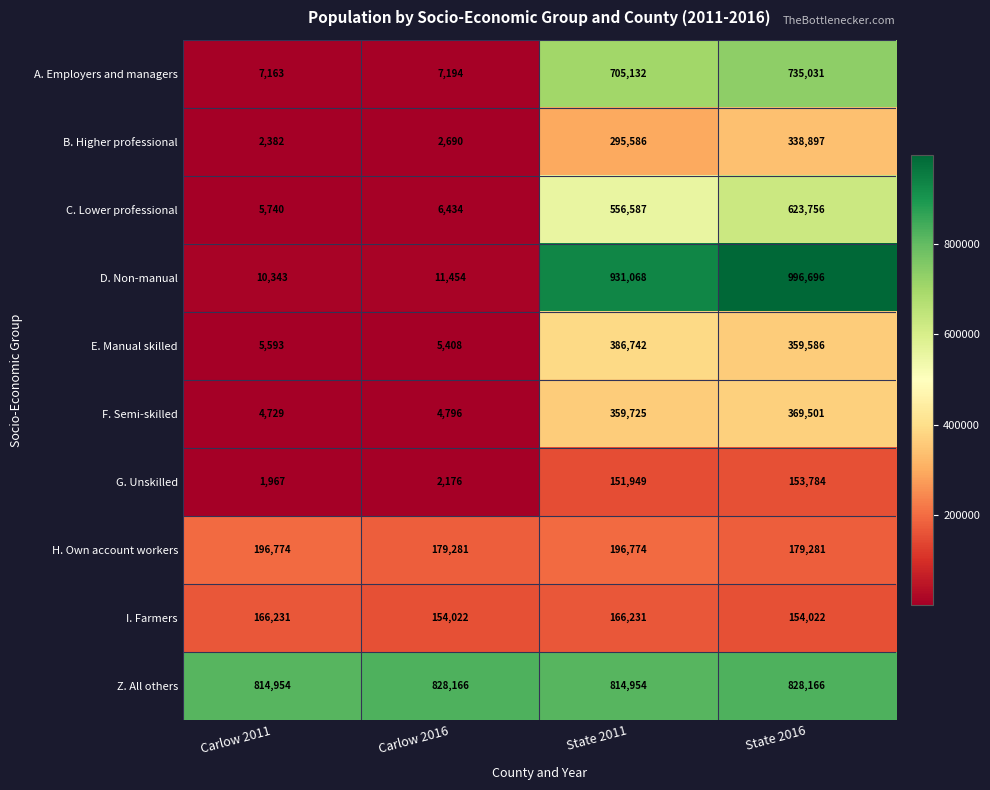

List the series in order of their peak value, highest first.

D. Non-manual, Z. All others, A. Employers and managers, C. Lower professional, E. Manual skilled, F. Semi-skilled, B. Higher professional, H. Own account workers, I. Farmers, G. Unskilled